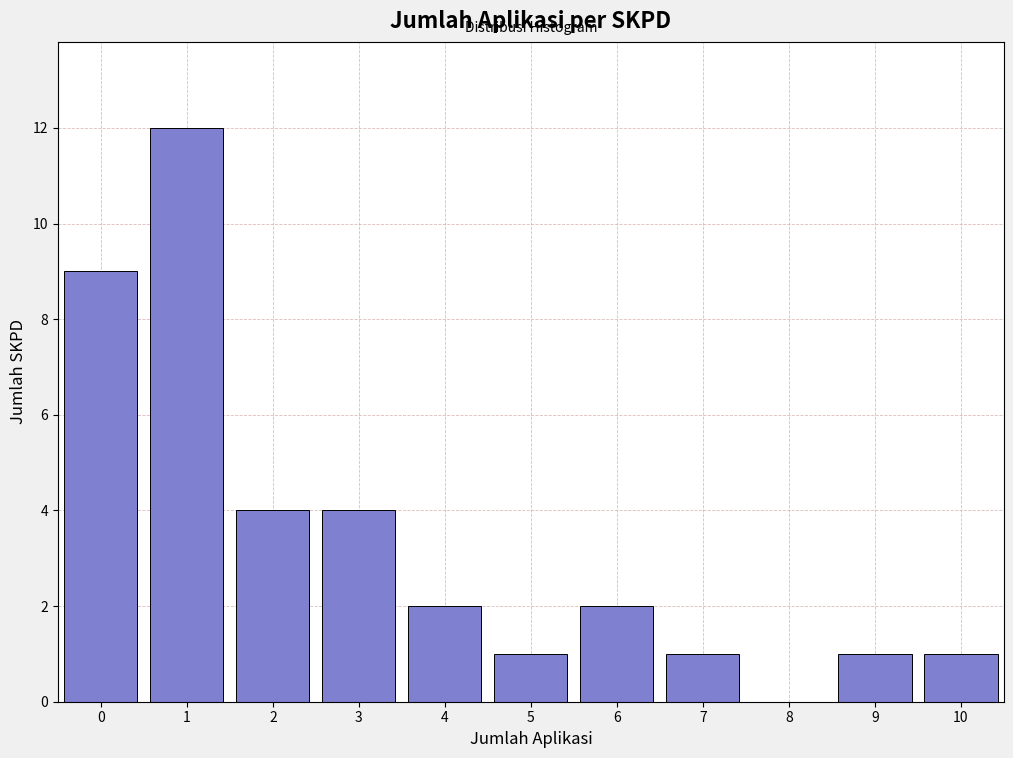

Reading left to right, extract all data points from this chart.

0=9	1=12	2=4	3=4	4=2	5=1	6=2	7=1	8=0	9=1	10=1